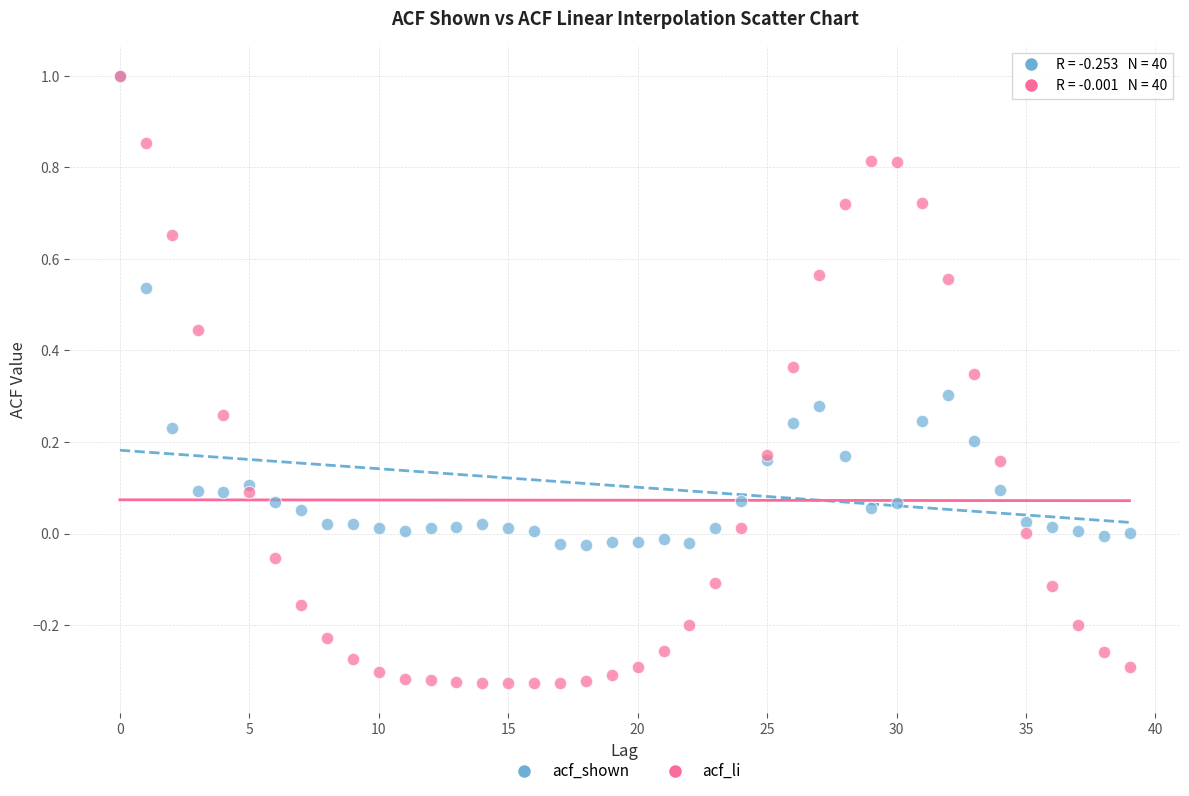

Which series has the largest Y range (max minus min)?

acf_li